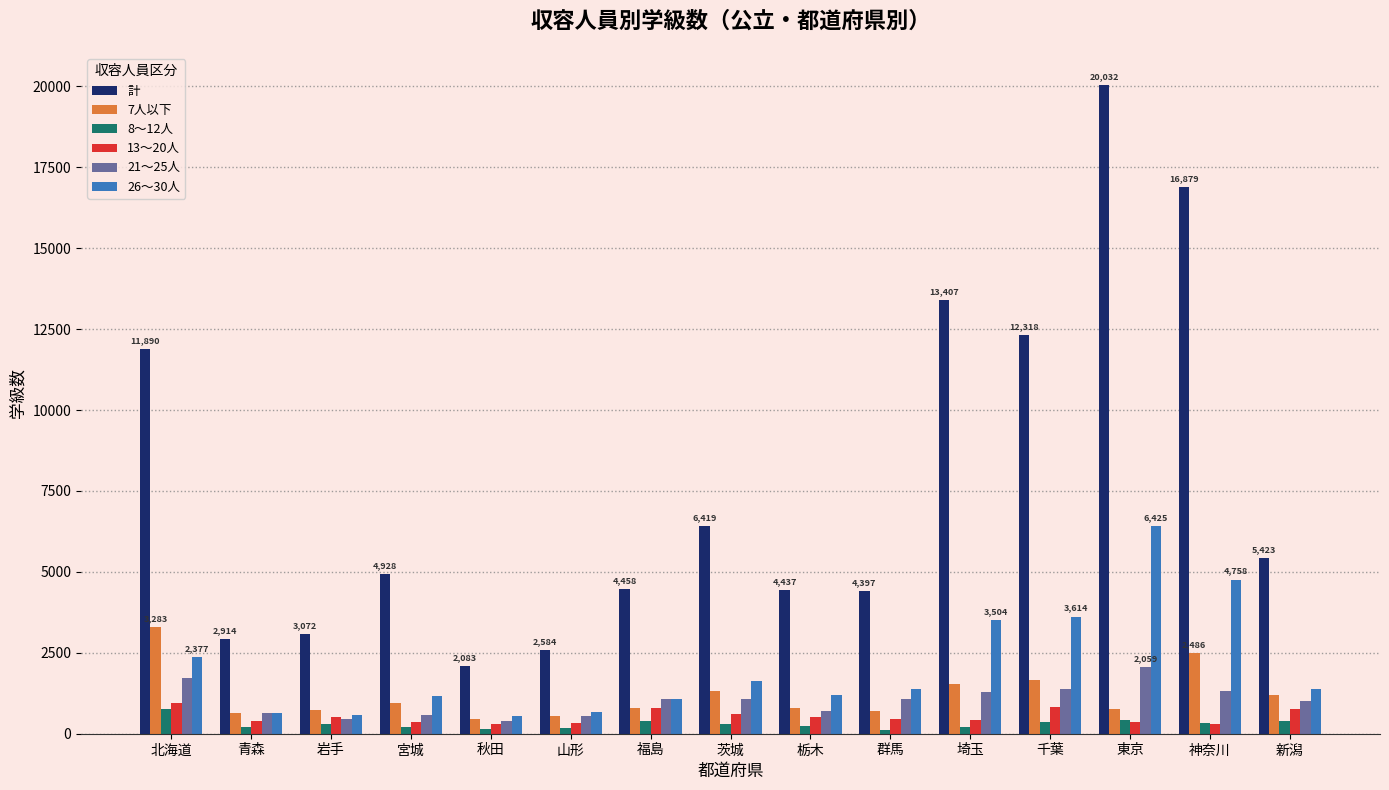

What is the sum of the 21～25人 values at 神奈川 and 青森?

1956